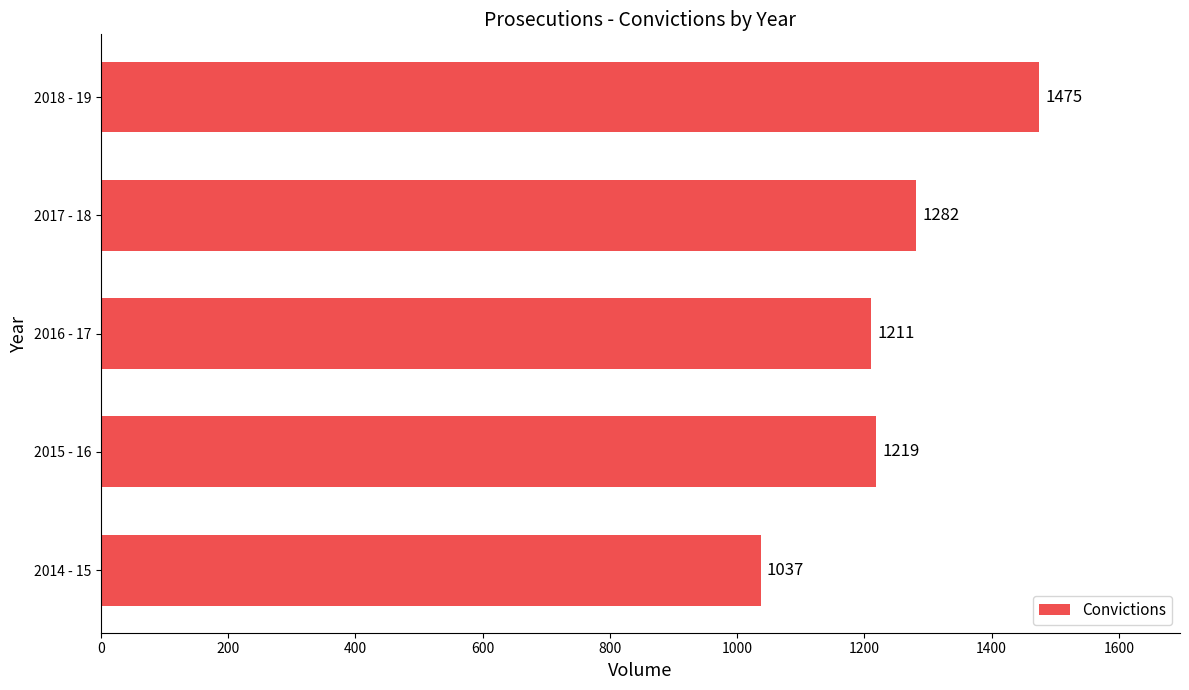

What is the ratio of the value at 2015 - 16 to the value at 2014 - 15?

1.2